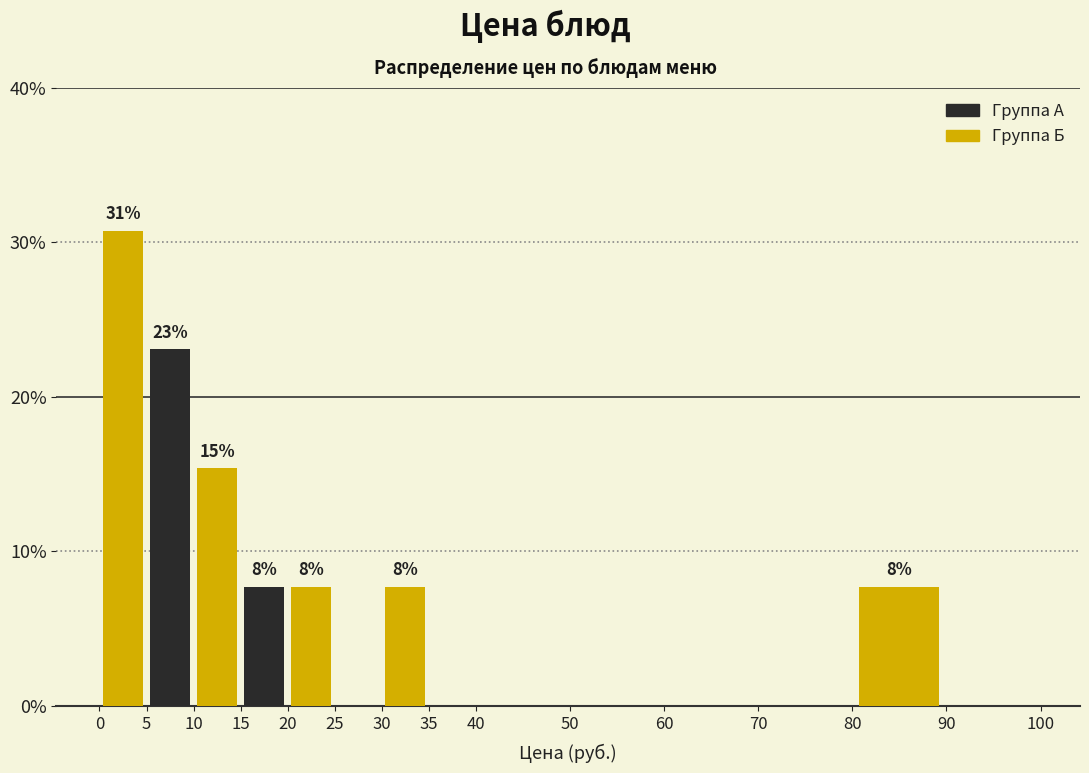

What are all the series names shown in the legend?

Группа А, Группа Б